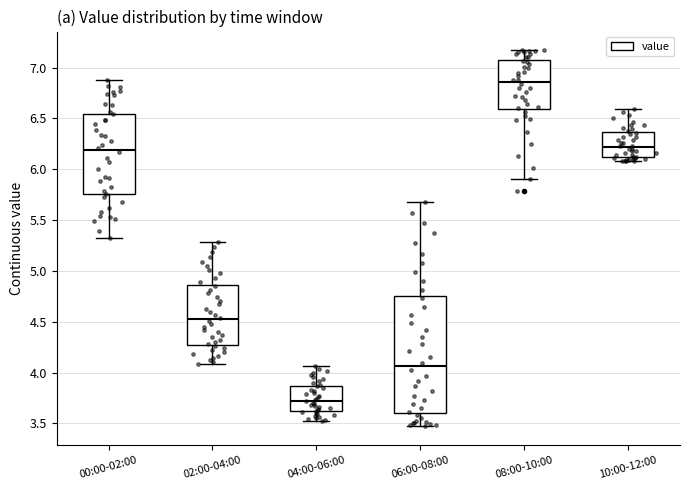

Which box has the lowest median line?

04:00-06:00